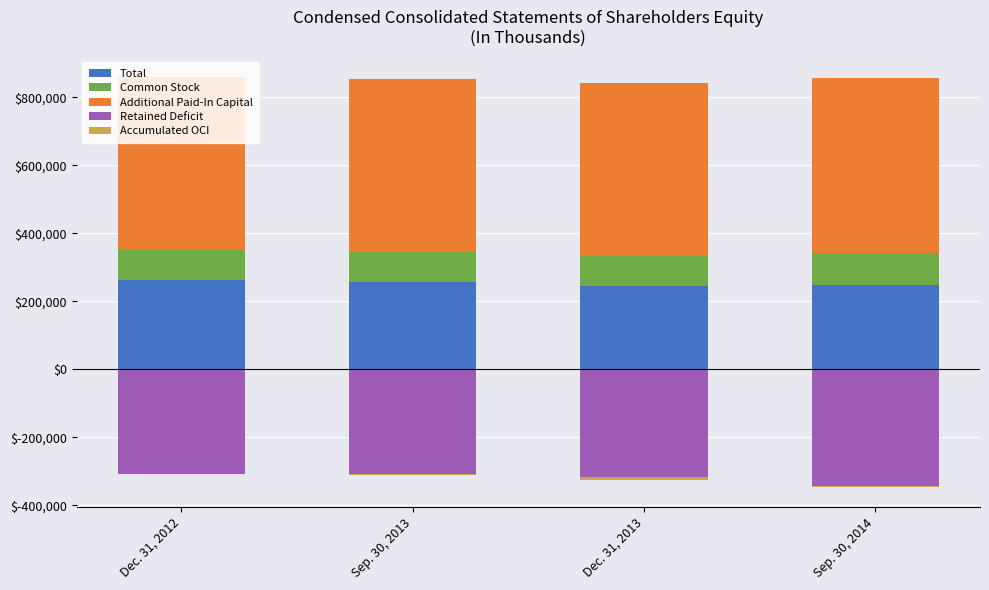

What are all the series names shown in the legend?

Total, Common Stock, Additional Paid-In Capital, Retained Deficit, Accumulated OCI